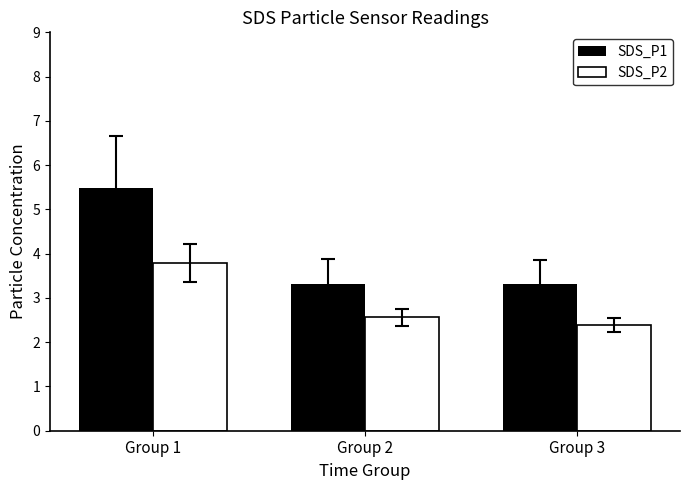

What is the approximate value of SDS_P2 at Group 3?

2.4